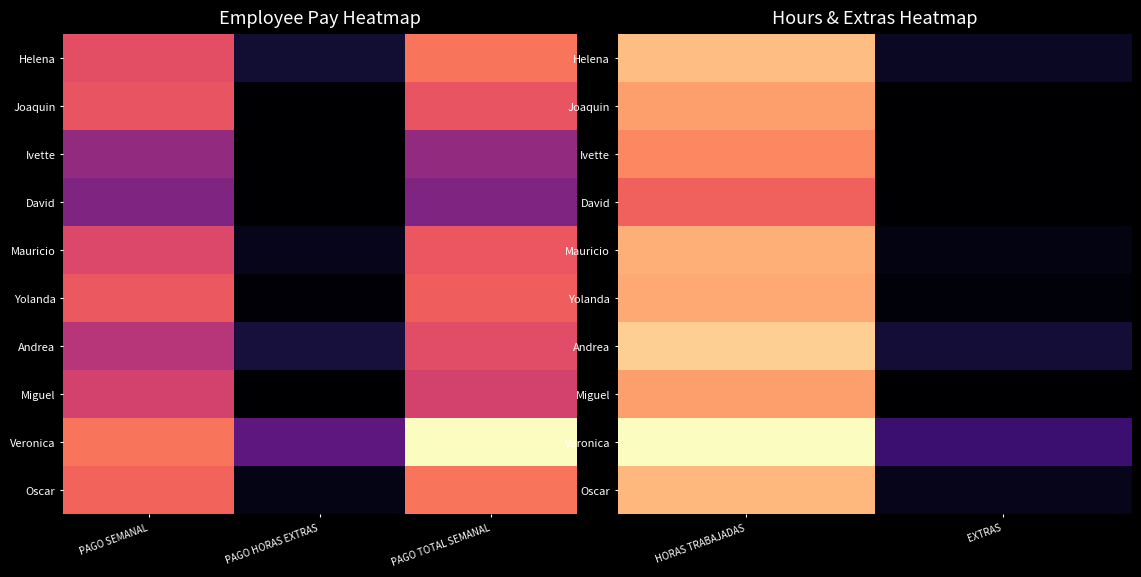

What is the sum of the Yolanda values at HORAS TRABAJADAS and EXTRAS?

0.8